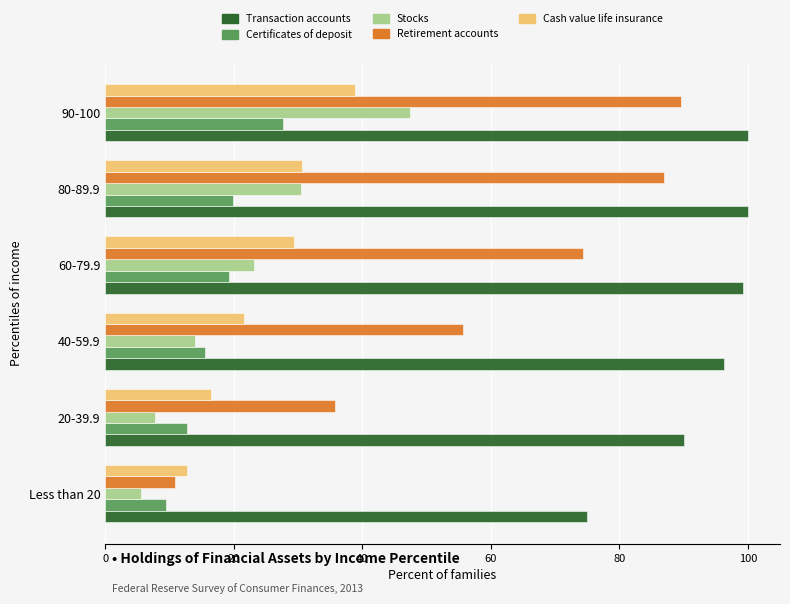

Rank the series by their maximum value, from highest to lowest.

Transaction accounts, Retirement accounts, Stocks, Cash value life insurance, Certificates of deposit